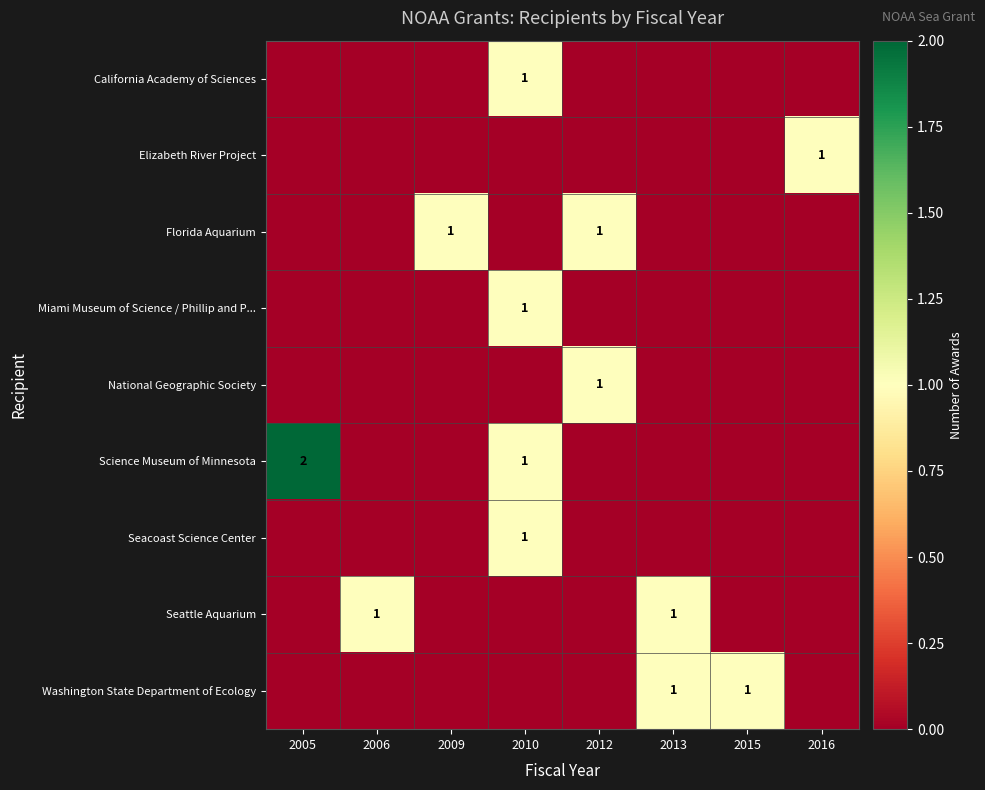

Rank the series by their maximum value, from highest to lowest.

Science Museum of Minnesota, California Academy of Sciences, Elizabeth River Project, Florida Aquarium, Miami Museum of Science / Phillip and P..., National Geographic Society, Seacoast Science Center, Seattle Aquarium, Washington State Department of Ecology